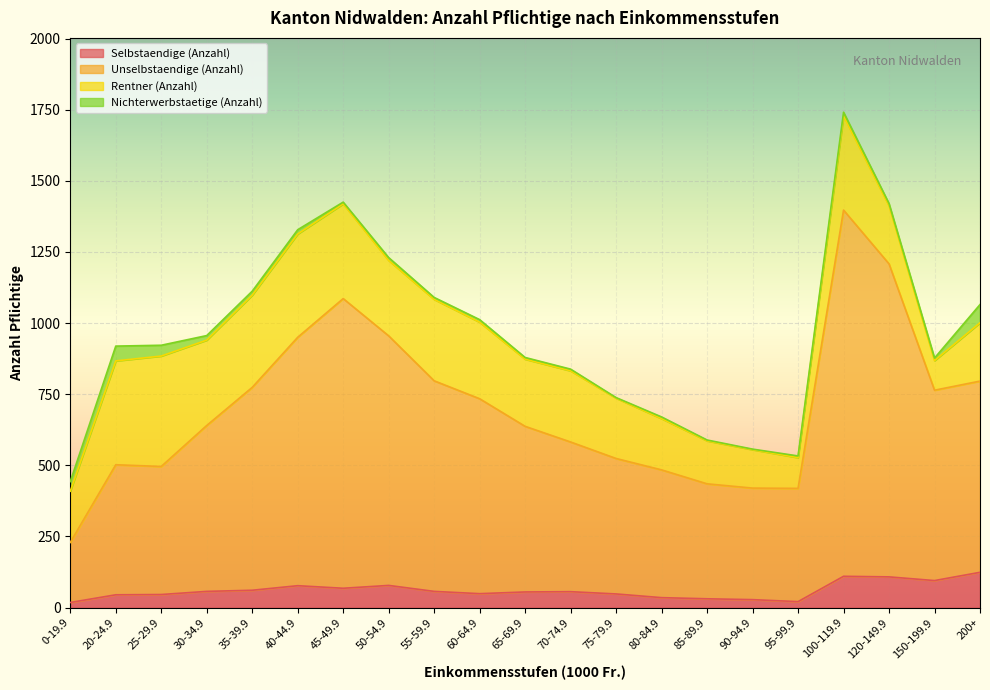

What are all the series names shown in the legend?

Selbstaendige (Anzahl), Unselbstaendige (Anzahl), Rentner (Anzahl), Nichterwerbstaetige (Anzahl)